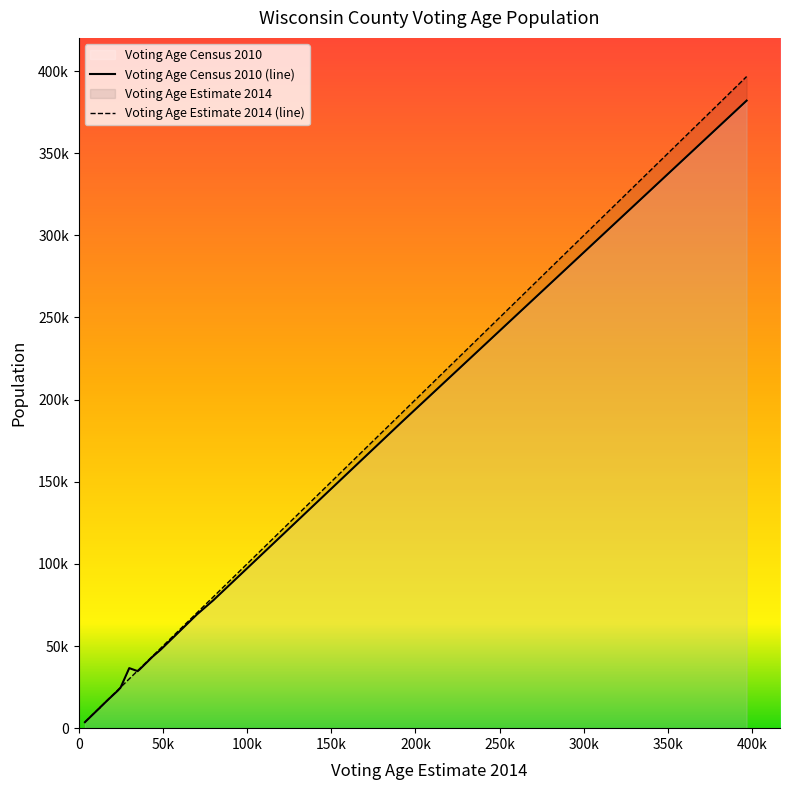

What is the sum of all Voting Age Census 2010 values?

1077102